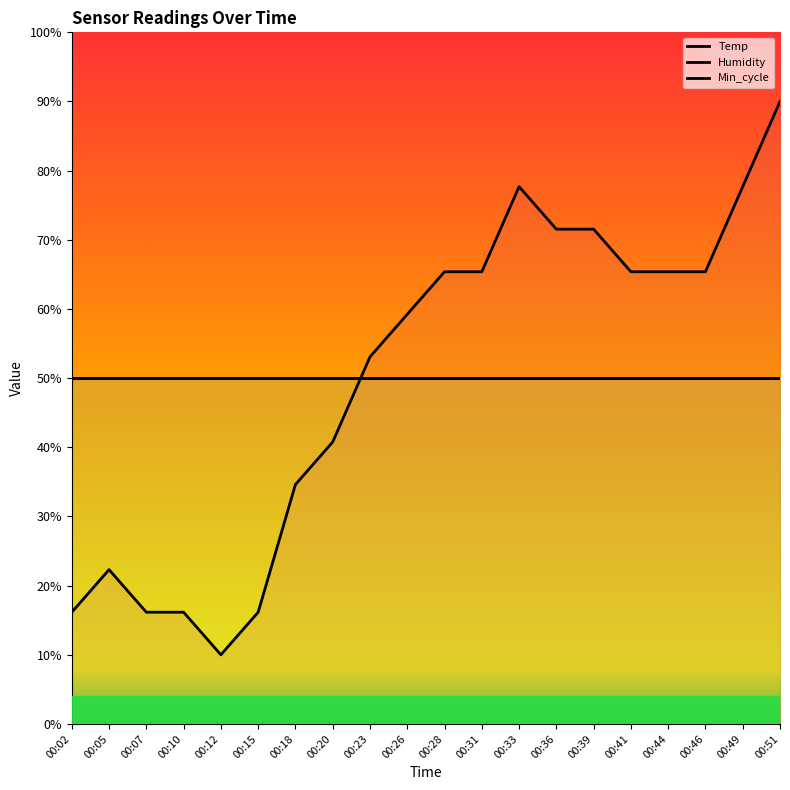

What is the total value across all series at 00:31?

165.4